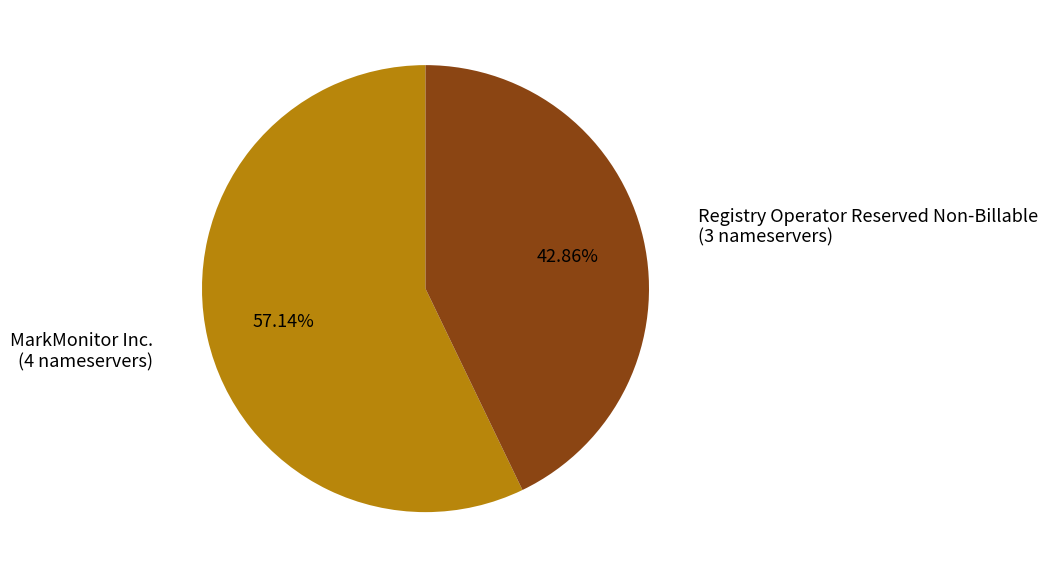

To the nearest percent, what is the difference between the largest and smallest slice percentages?

14%